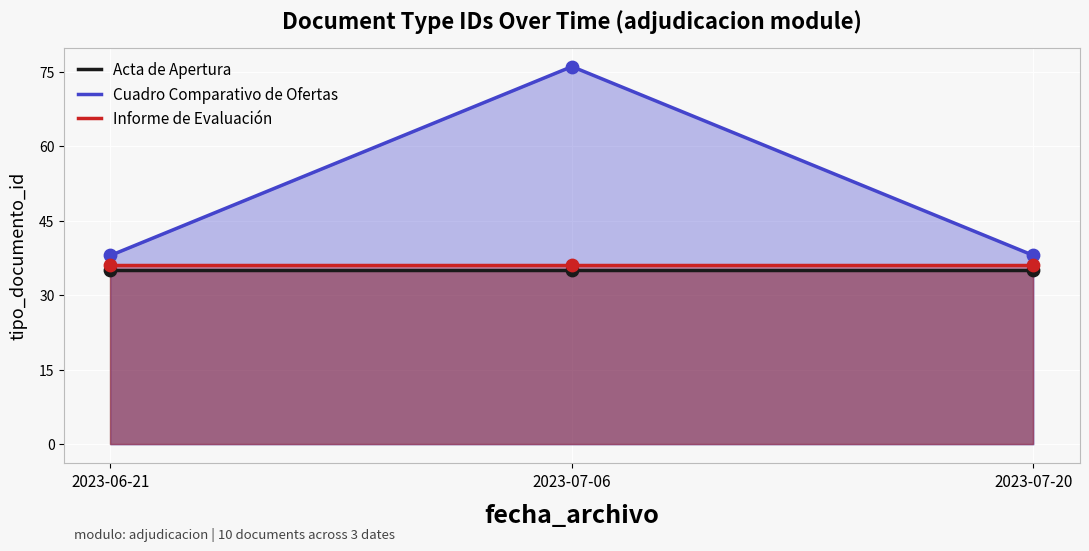

Is the value of Informe de Evaluación at 2023-07-06 greater than the value of Acta de Apertura at 2023-07-06?

Yes